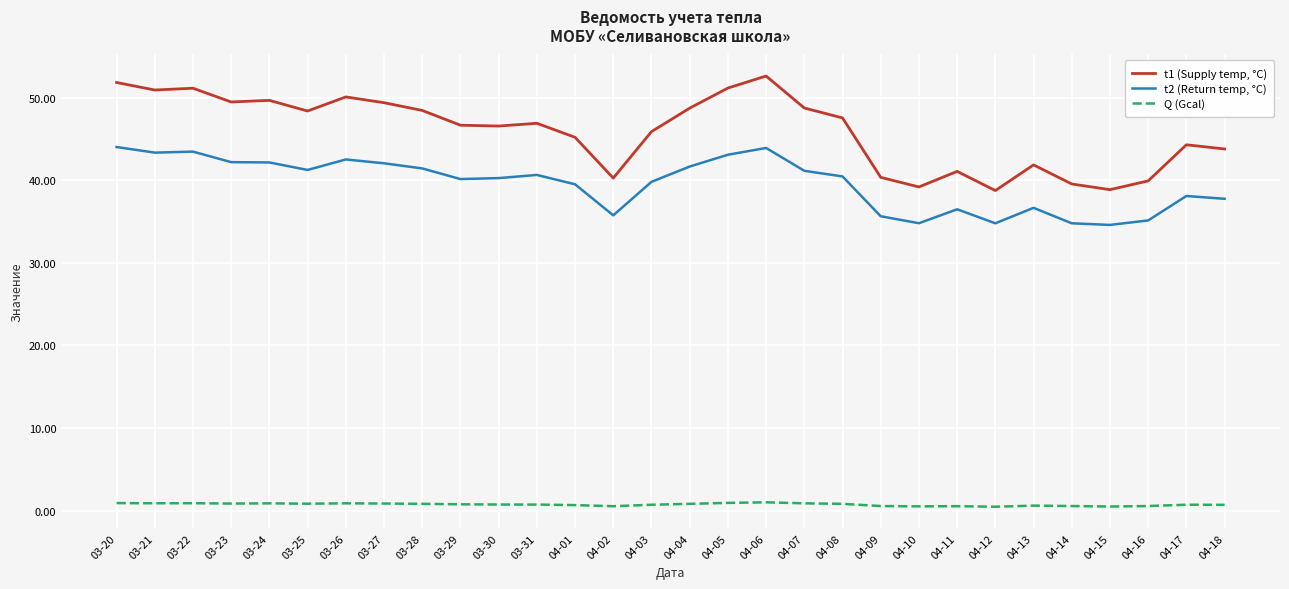

What is the difference between the highest and lowest values at 04-09?

39.8